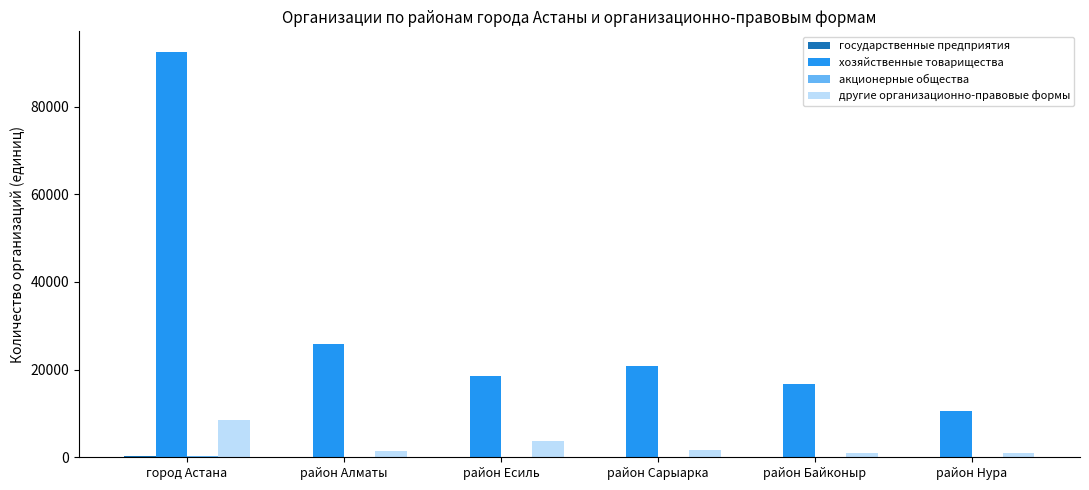

Which category has the highest value across all series?

город Астана